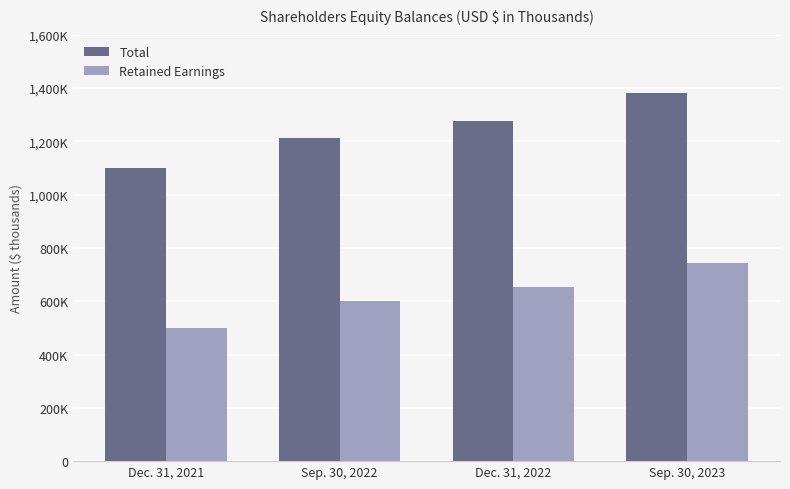

What is the total value across all series at Dec. 31, 2021?

1600126